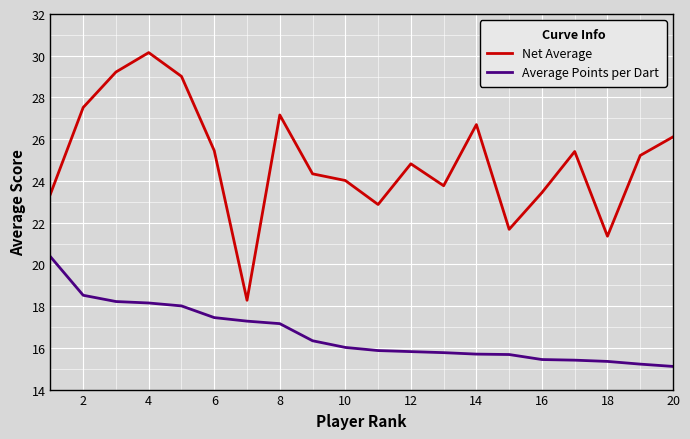

How many lines are shown in the chart?

2